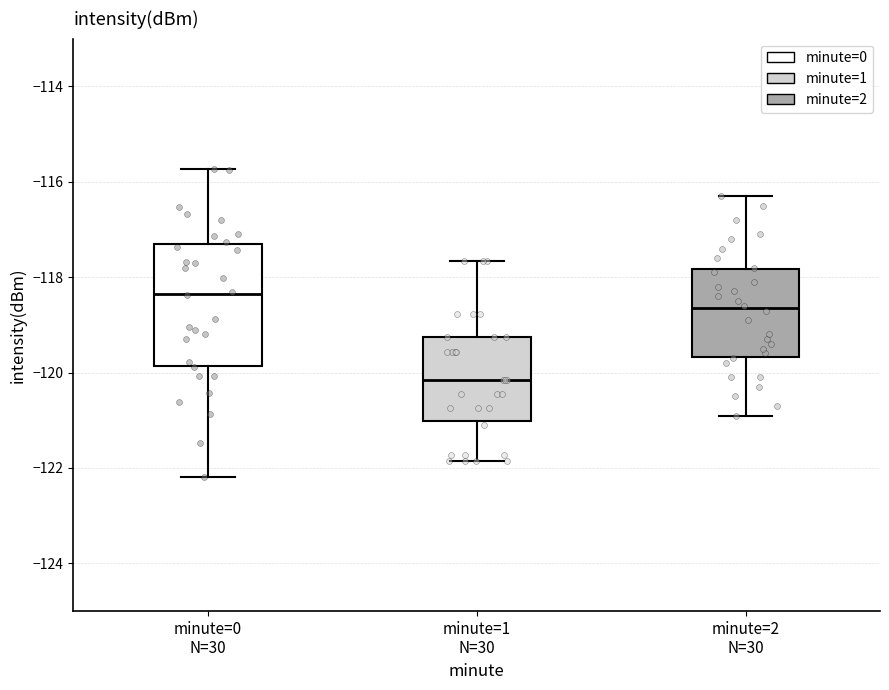

Comparing the boxes themselves (not the whiskers), which one is the tallest?

minute=0 N=30